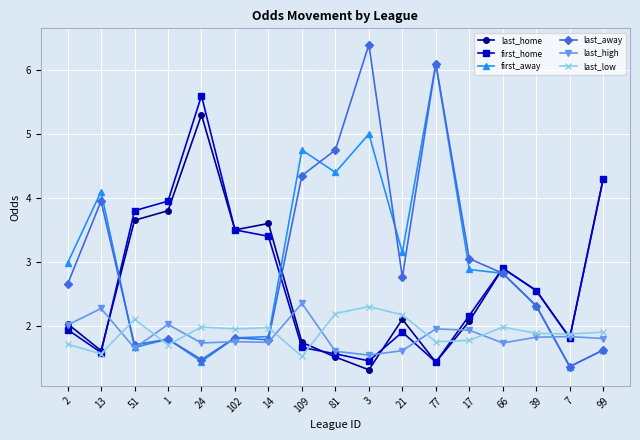

What is the label of the 4th point from the left?

1